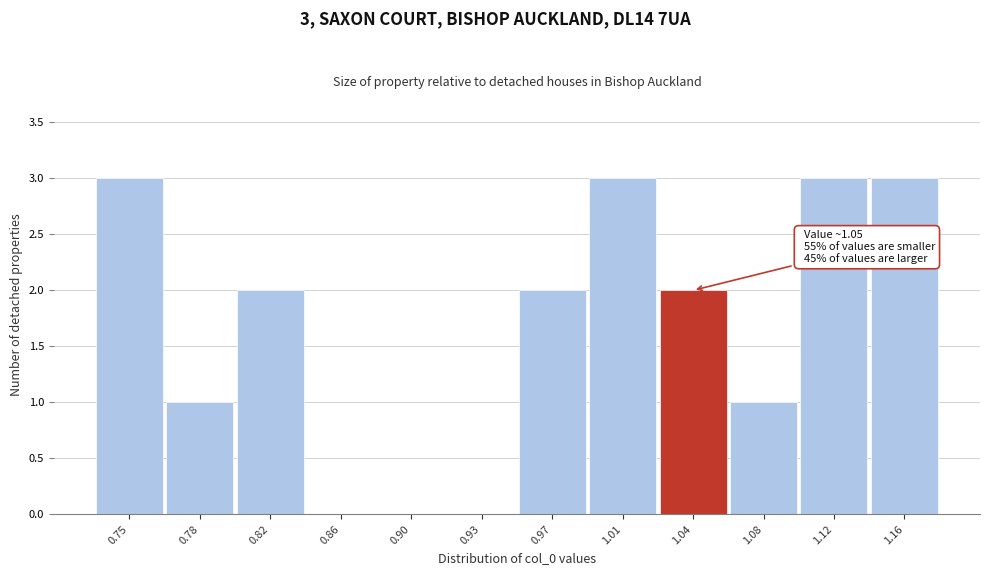

Reading left to right, list all the values displayed in this chart.

0.75=3	0.78=1	0.82=2	0.86=0	0.90=0	0.93=0	0.97=2	1.01=3	1.04=2	1.08=1	1.12=3	1.16=3